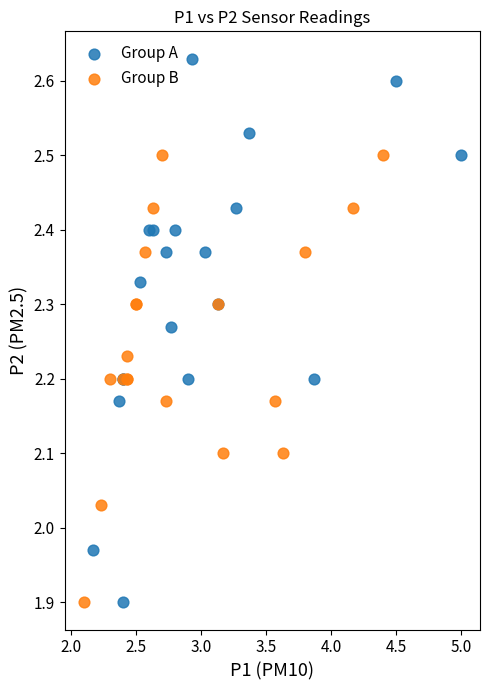

Which series has the largest Y range (max minus min)?

Group A